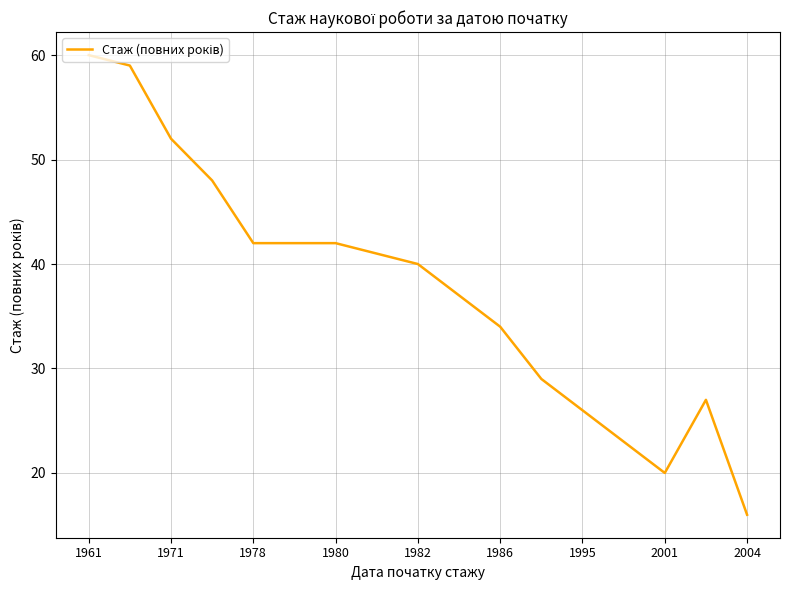

What is the difference between the maximum and minimum values?

44